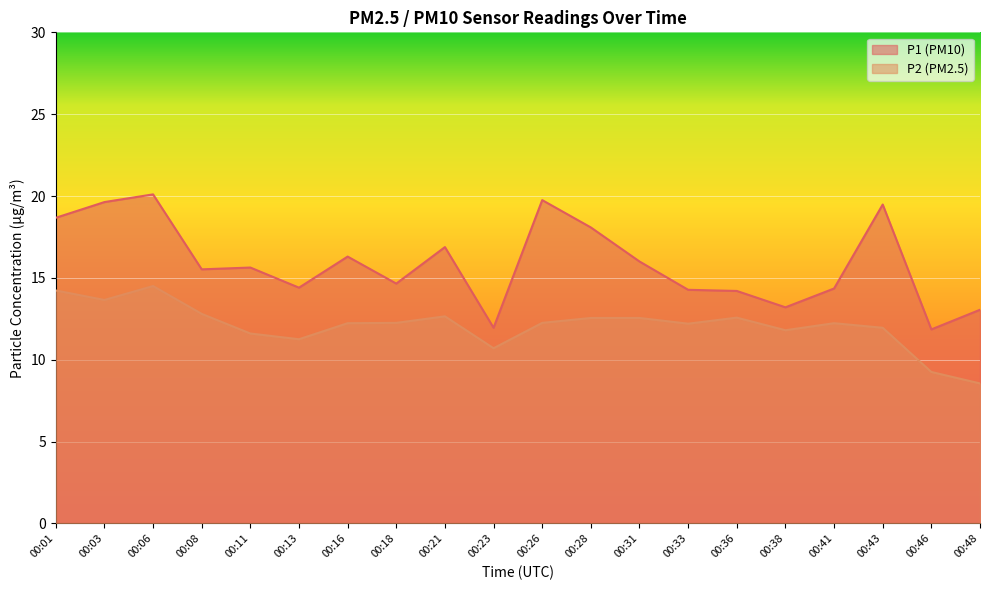

The value of P1 at 00:06 is 20.1. True or false?

True